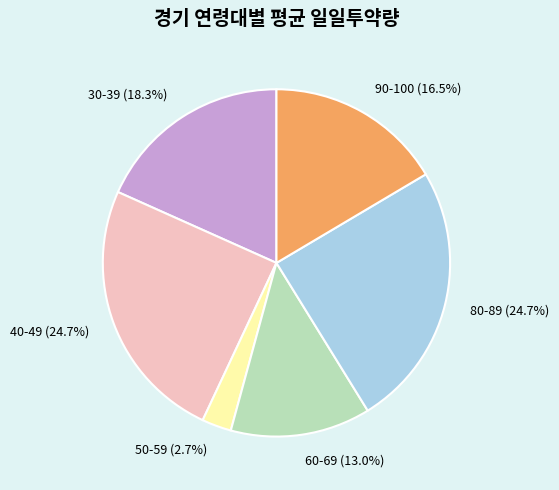

How many slices are in this pie chart?

6